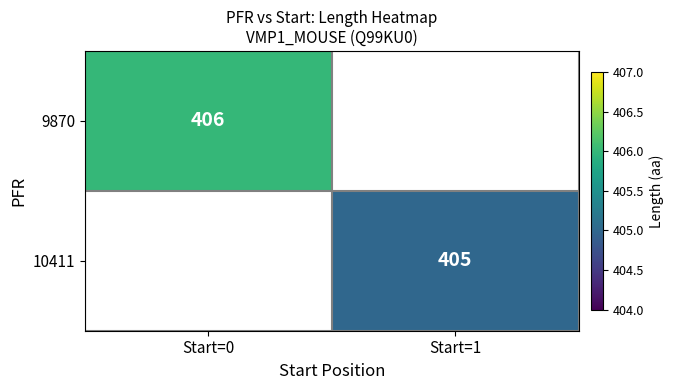

How many data points does each series have?

2